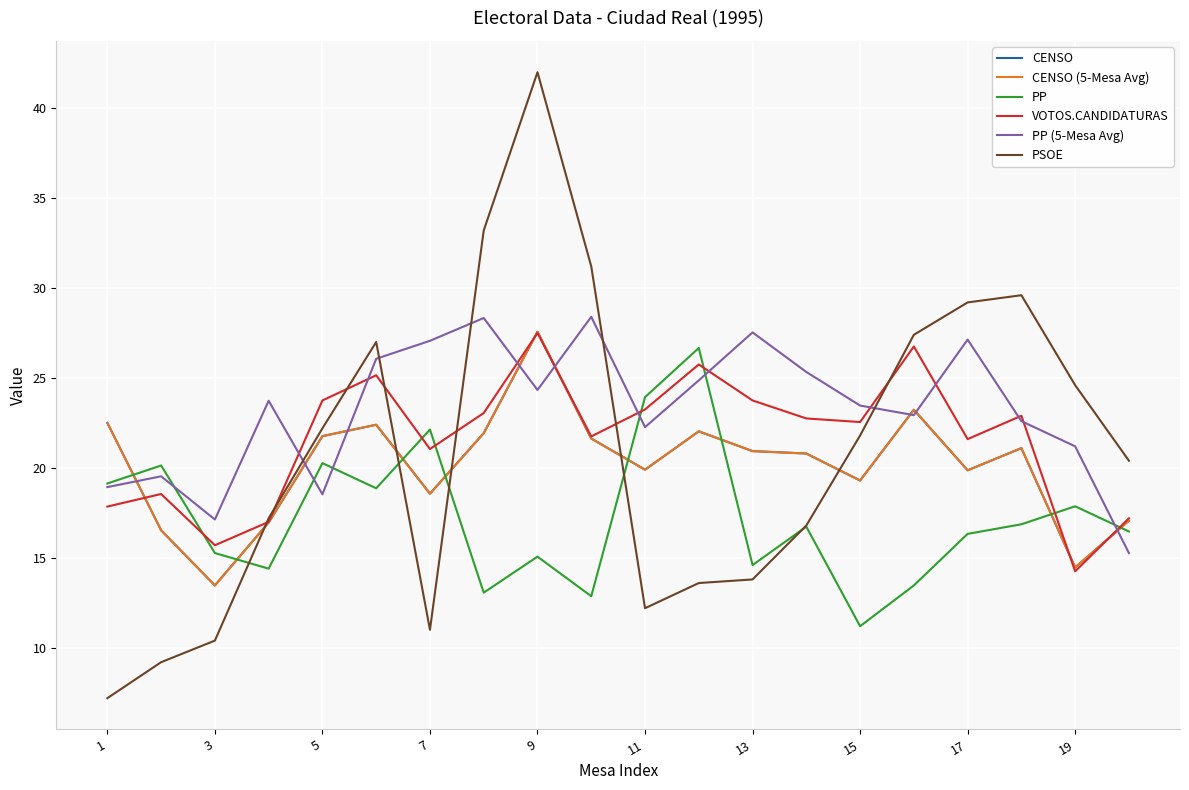

Is this an area chart (filled region under the line)?

No